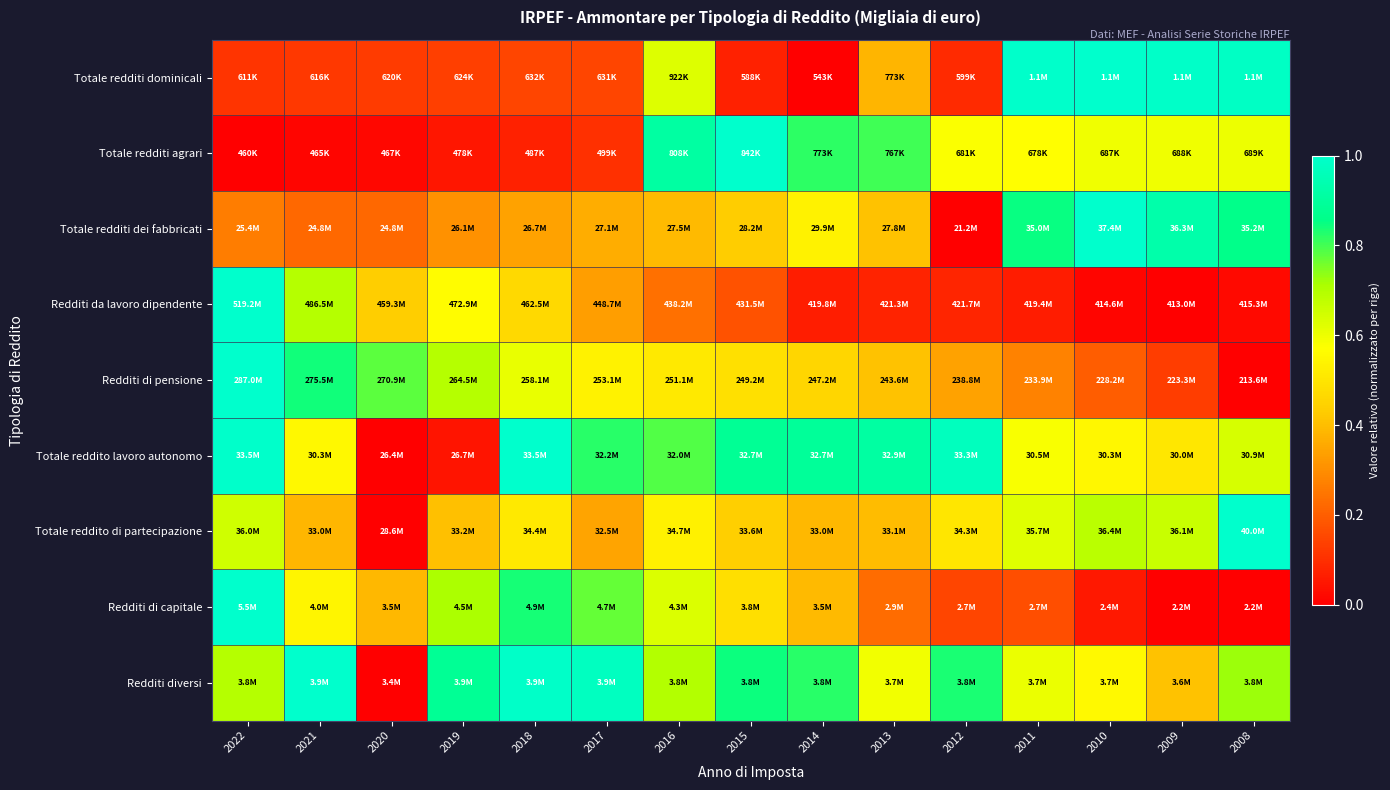

Reading left to right, extract all data points from this chart.

Totale redditi dominicali: 2022=0.1	2021=0.1	2020=0.1	2019=0.1	2018=0.1	2017=0.1	2016=0.6	2015=0.1	2014=0.0	2013=0.4	2012=0.1	2011=1.0	2010=1.0	2009=1.0	2008=1.0
Totale redditi agrari: 2022=0.0	2021=0.0	2020=0.0	2019=0.0	2018=0.1	2017=0.1	2016=0.9	2015=1.0	2014=0.8	2013=0.8	2012=0.6	2011=0.6	2010=0.6	2009=0.6	2008=0.6
Totale redditi dei fabbricati: 2022=0.3	2021=0.2	2020=0.2	2019=0.3	2018=0.3	2017=0.4	2016=0.4	2015=0.4	2014=0.5	2013=0.4	2012=0.0	2011=0.9	2010=1.0	2009=0.9	2008=0.9
Redditi da lavoro dipendente: 2022=1.0	2021=0.7	2020=0.4	2019=0.6	2018=0.5	2017=0.3	2016=0.2	2015=0.2	2014=0.1	2013=0.1	2012=0.1	2011=0.1	2010=0.0	2009=0.0	2008=0.0
Redditi di pensione: 2022=1.0	2021=0.8	2020=0.8	2019=0.7	2018=0.6	2017=0.5	2016=0.5	2015=0.5	2014=0.5	2013=0.4	2012=0.3	2011=0.3	2010=0.2	2009=0.1	2008=0.0
Totale reddito lavoro autonomo: 2022=1.0	2021=0.6	2020=0.0	2019=0.0	2018=1.0	2017=0.8	2016=0.8	2015=0.9	2014=0.9	2013=0.9	2012=1.0	2011=0.6	2010=0.5	2009=0.5	2008=0.6
Totale reddito di partecipazione: 2022=0.7	2021=0.4	2020=0.0	2019=0.4	2018=0.5	2017=0.3	2016=0.5	2015=0.4	2014=0.4	2013=0.4	2012=0.5	2011=0.6	2010=0.7	2009=0.7	2008=1.0
Redditi di capitale: 2022=1.0	2021=0.5	2020=0.4	2019=0.7	2018=0.8	2017=0.8	2016=0.6	2015=0.5	2014=0.4	2013=0.2	2012=0.1	2011=0.2	2010=0.1	2009=0.0	2008=0.0
Redditi diversi: 2022=0.7	2021=1.0	2020=0.0	2019=0.9	2018=1.0	2017=1.0	2016=0.7	2015=0.8	2014=0.8	2013=0.6	2012=0.8	2011=0.6	2010=0.6	2009=0.4	2008=0.7